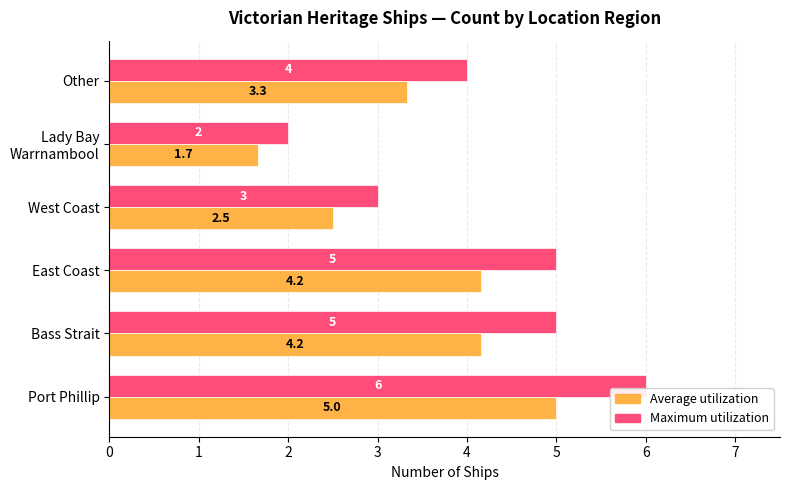

List the series in order of their peak value, lowest first.

Average utilization, Maximum utilization